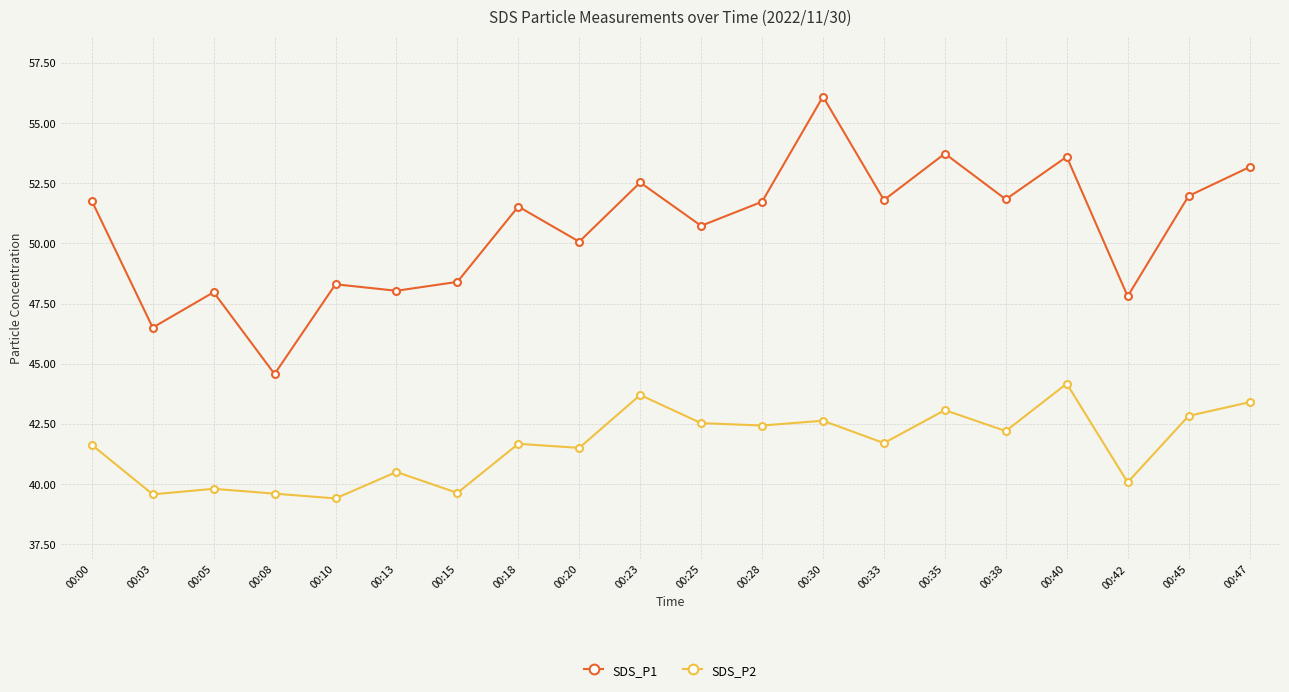

Rank the series at 00:10 from lowest to highest value.

SDS_P2, SDS_P1